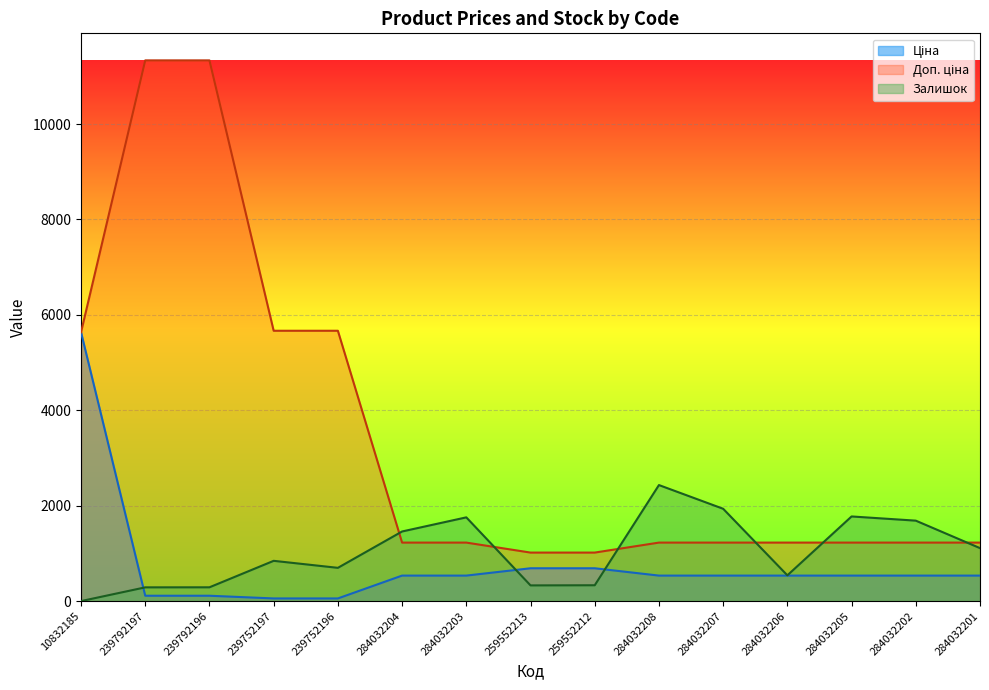

The value of Залишок at 284032208 is 2433.0. True or false?

True